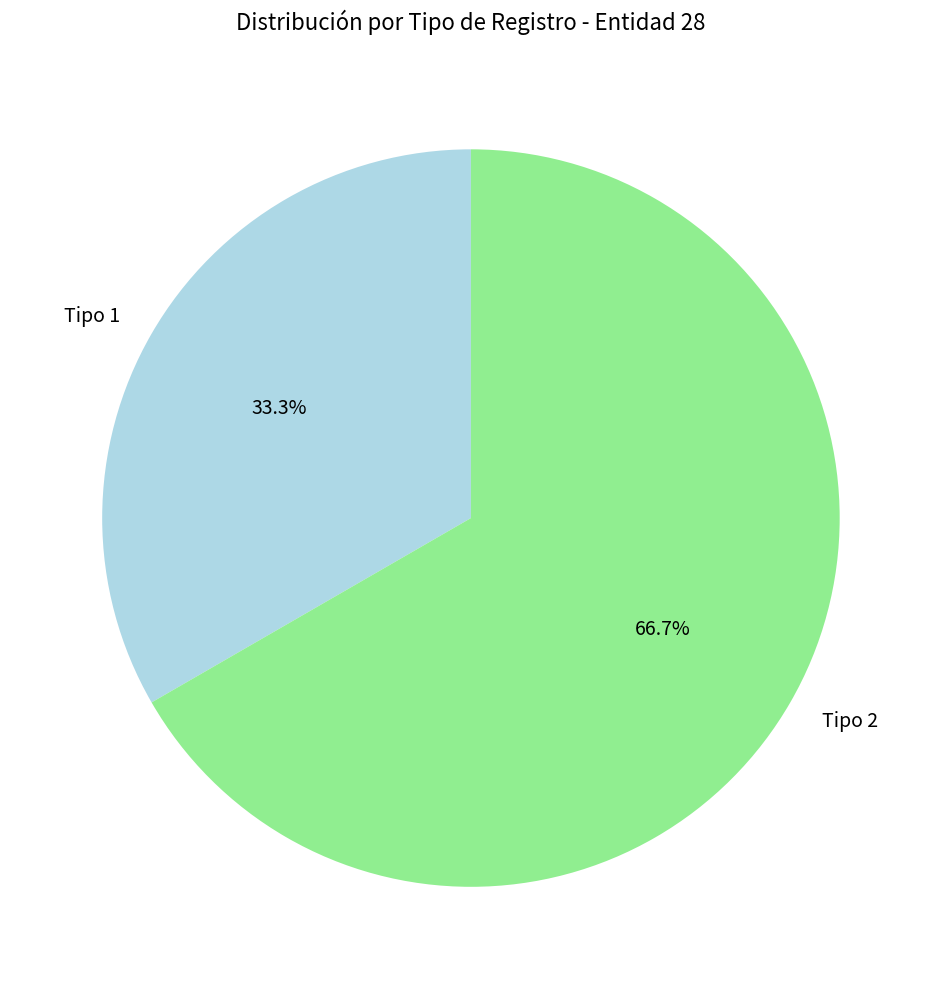

Combined, do Tipo 2 and Tipo 1 account for over 50%?

Yes